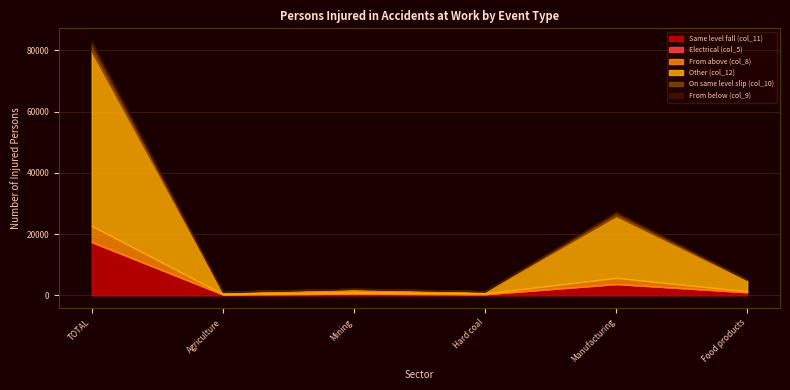

What is the maximum value for From above (col_8)?

5238